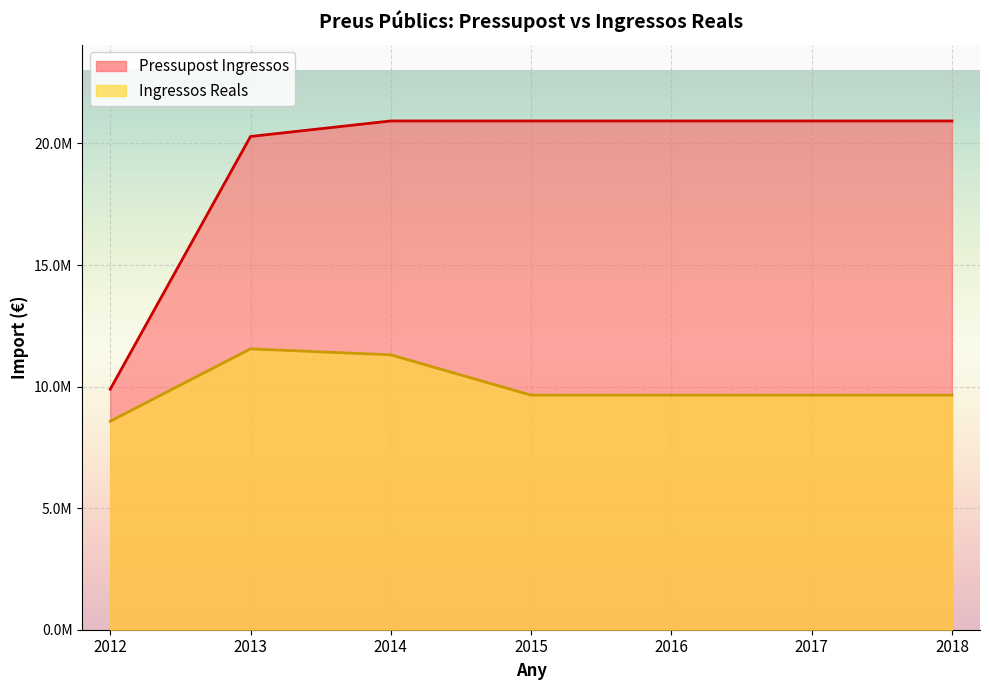

What is the value of the Ingressos Reals point at the 3rd from the left?

11304933.7